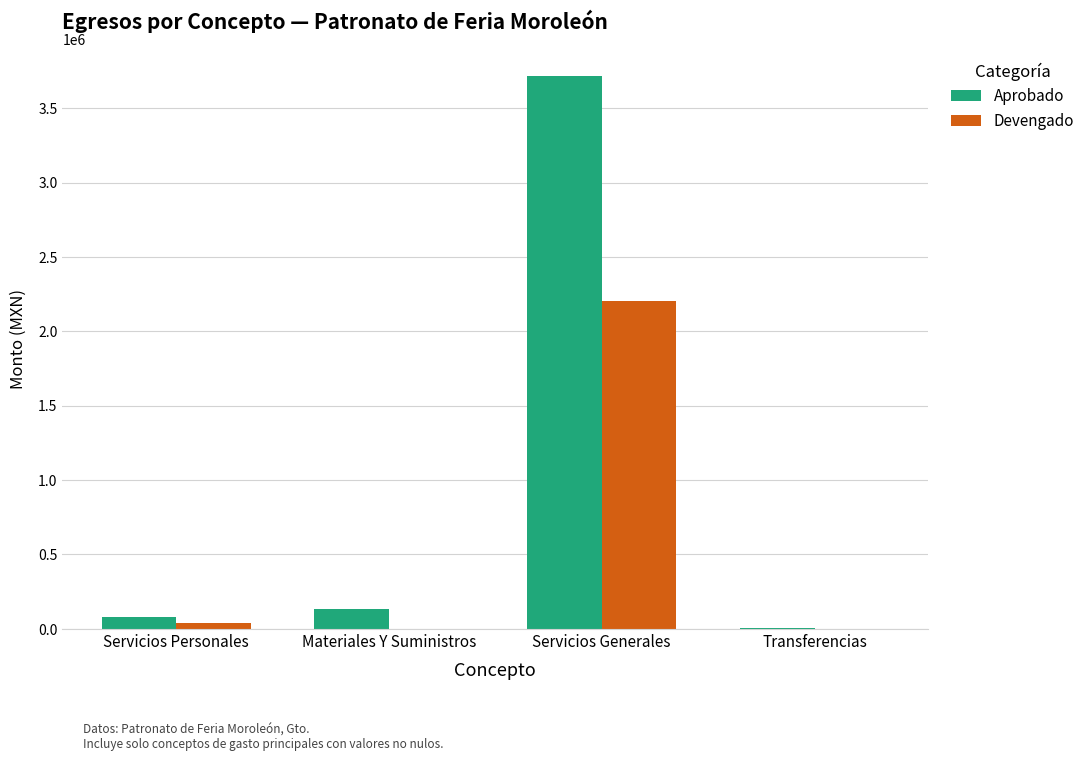

Is it true that Aprobado equals 5736557.2 at Servicios Generales?

False